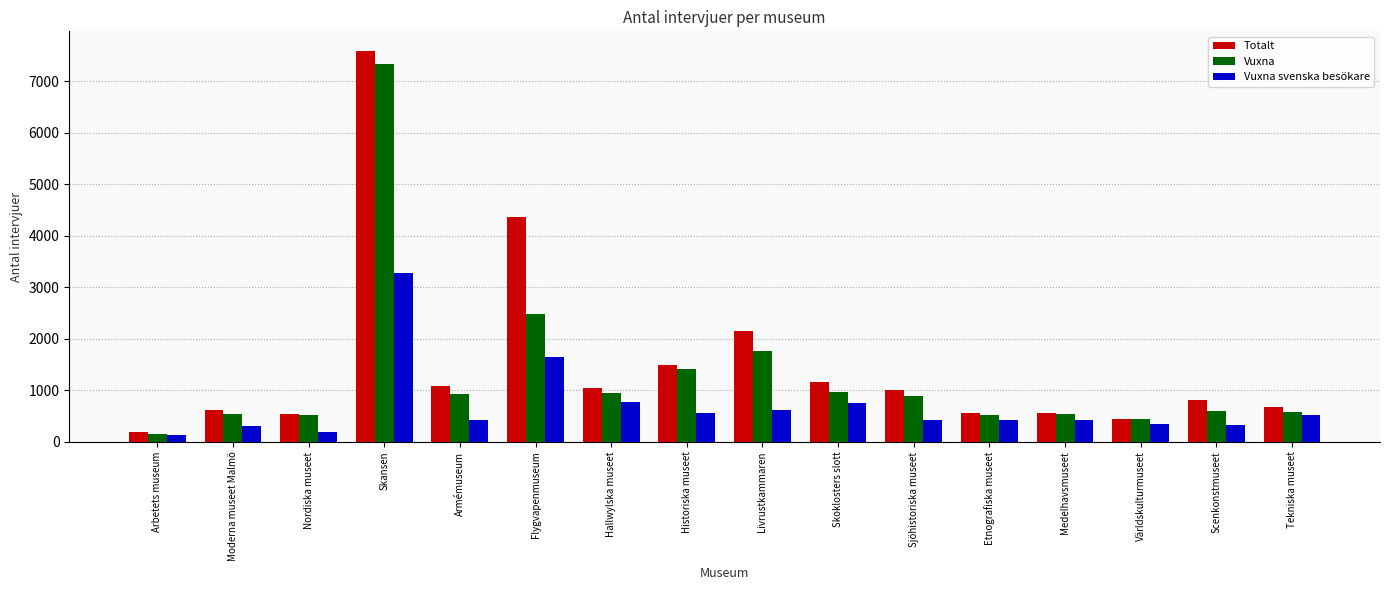

What is the difference between the Totalt values at Historiska museet and Sjöhistoriska museet?

478